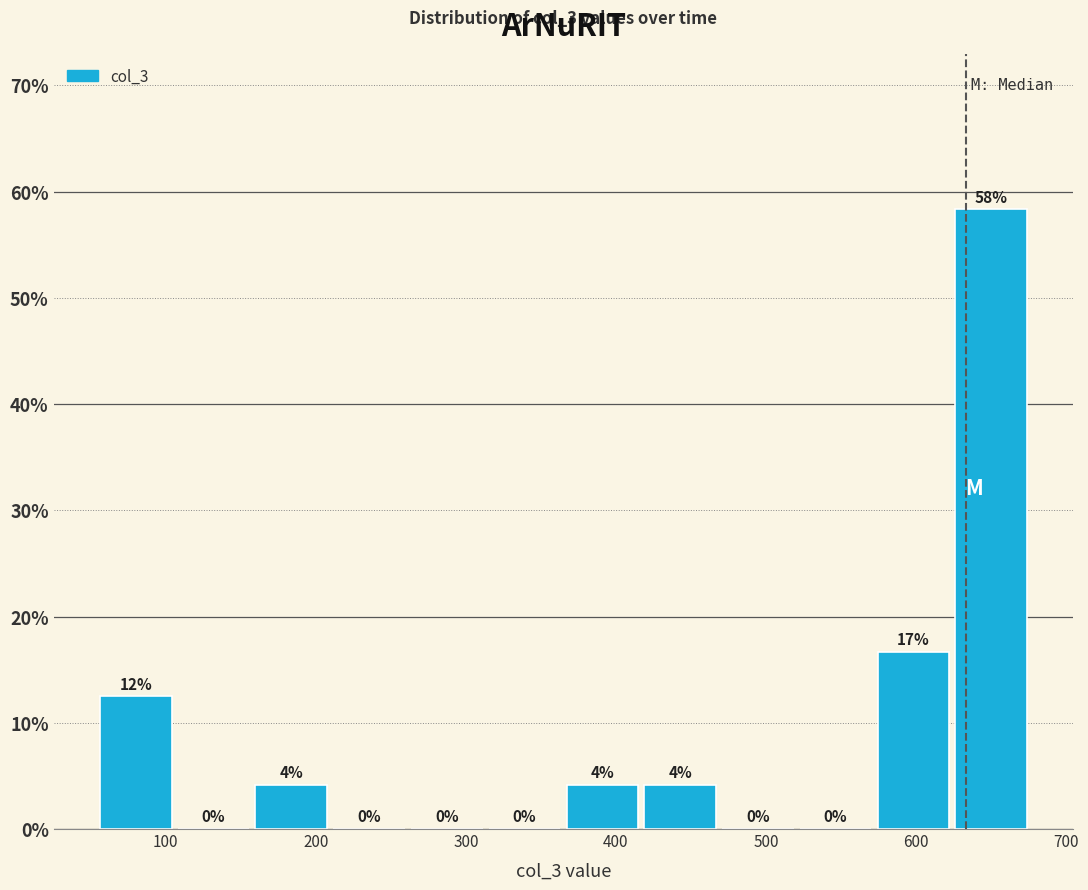

Which range on the x-axis has the tallest bar?

620 to 680